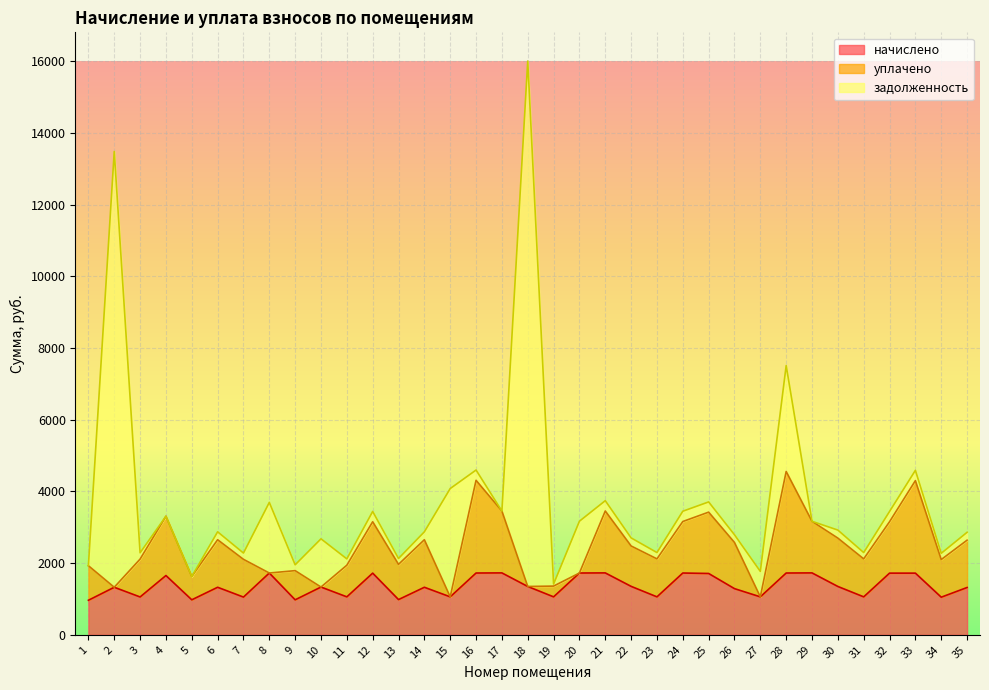

At which category is the sum across all series the highest?

18